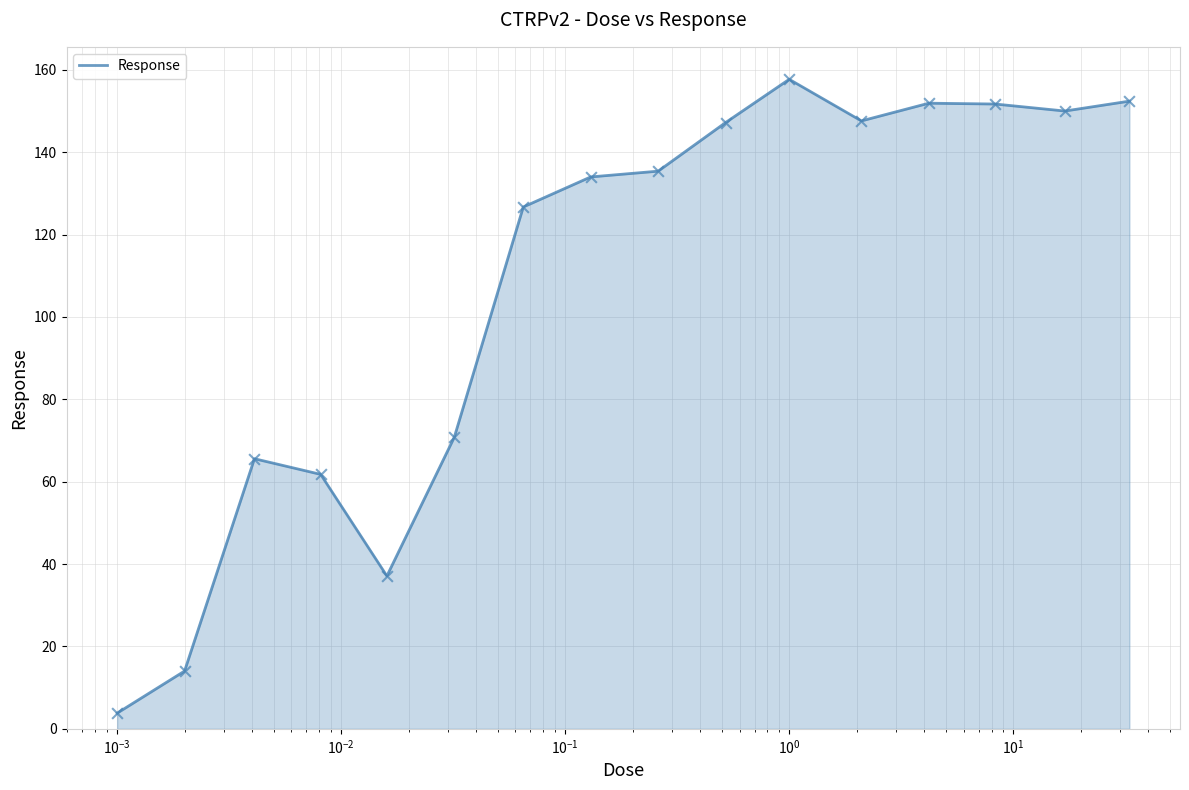

What is the smallest value displayed?

3.8